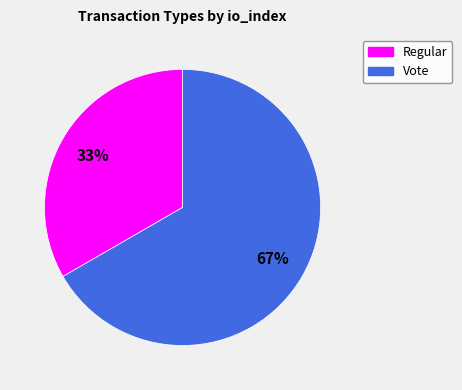

To the nearest percent, what portion does Regular represent?

33%